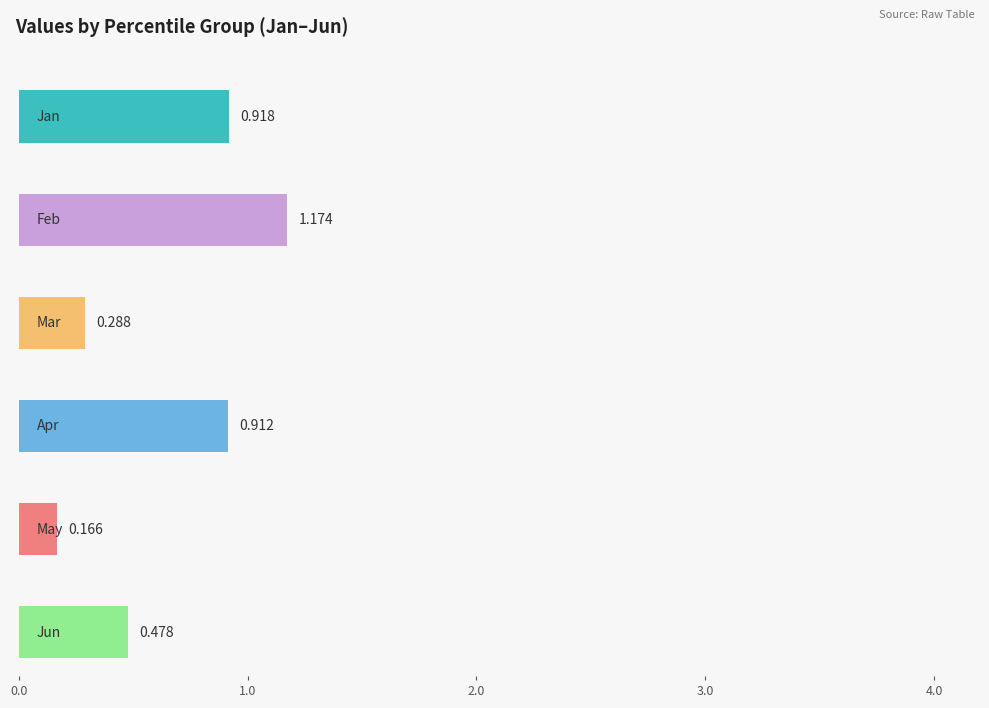

Which series has the widest spread of values?

Feb